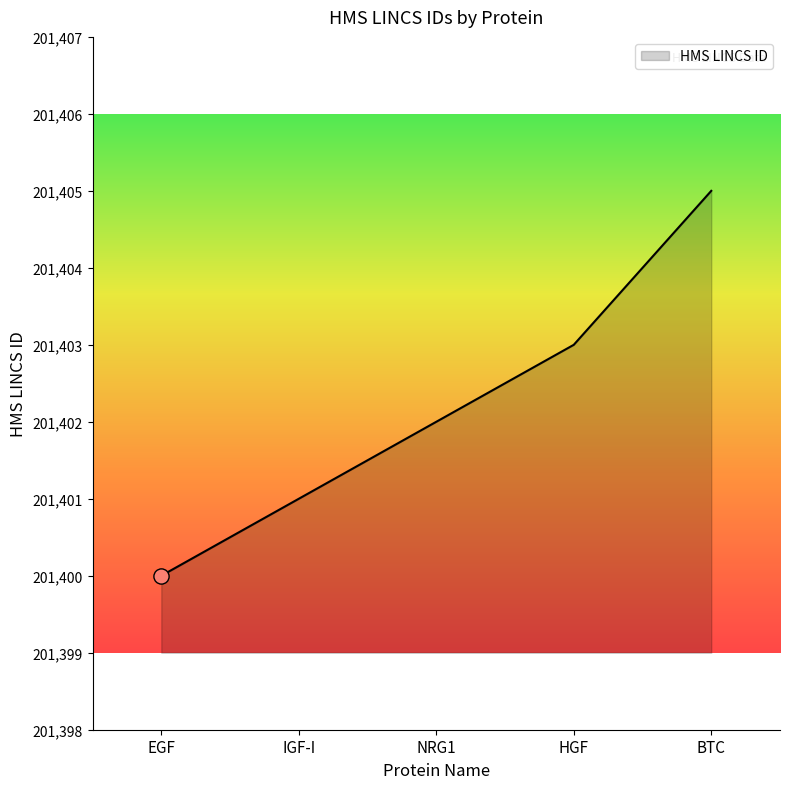

Approximately how many times larger is the value at HGF compared to NRG1?

1.0